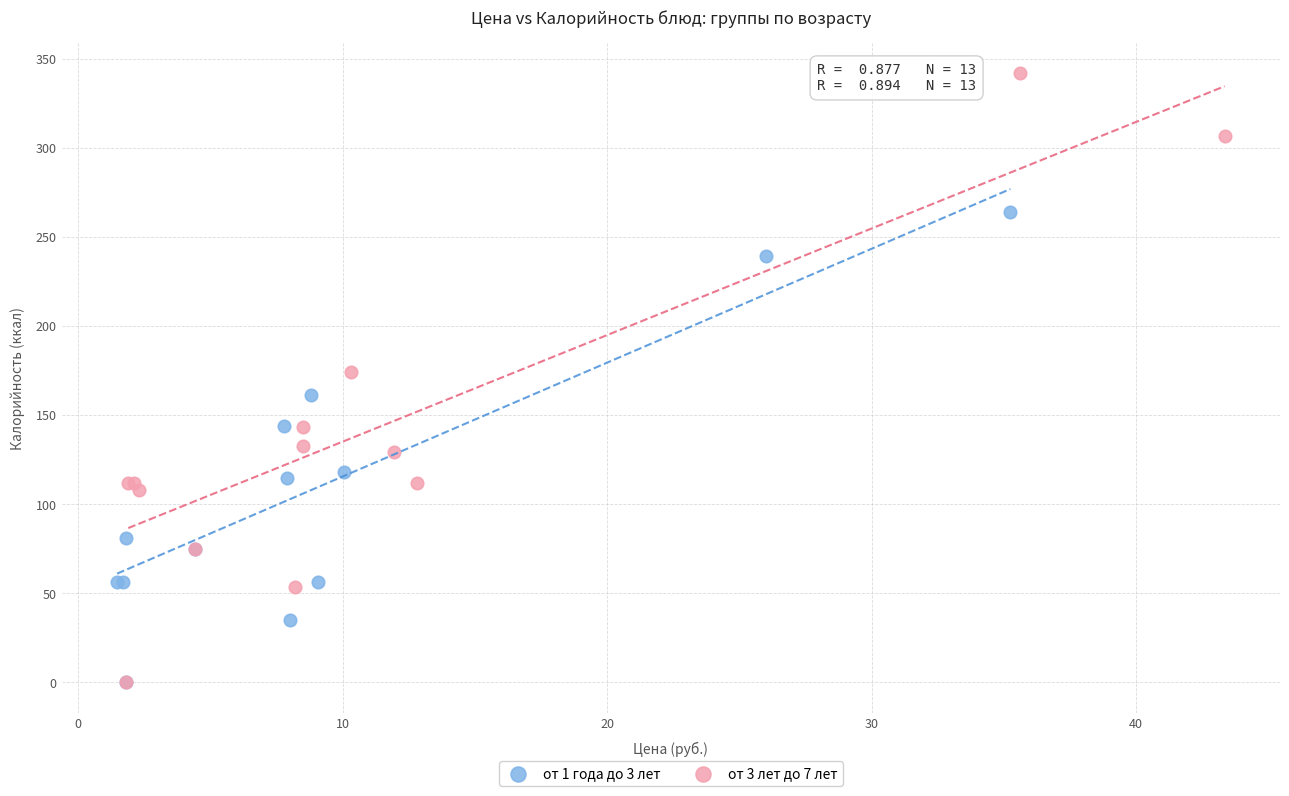

Which series has the widest spread of Y values?

от 3 лет до 7 лет